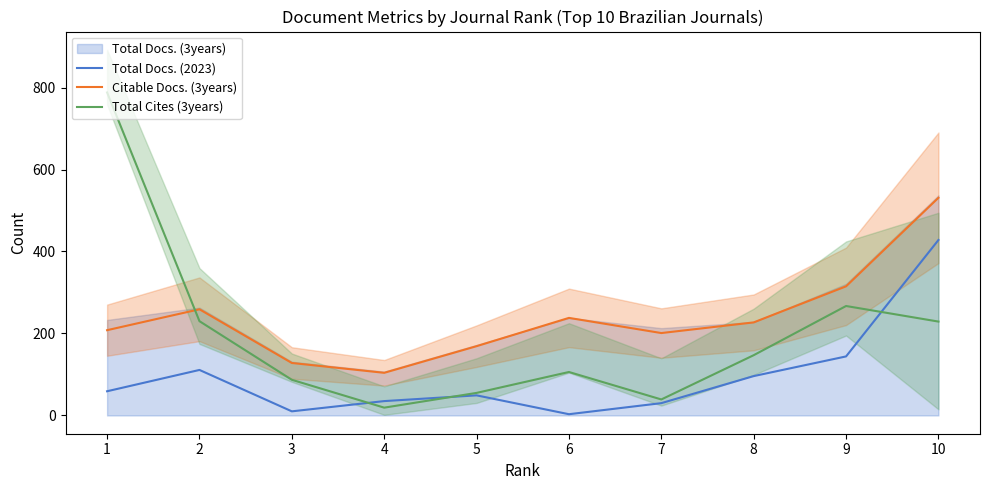

What is the difference between the second highest and second lowest values in the Citable Docs. (3years) series?

187